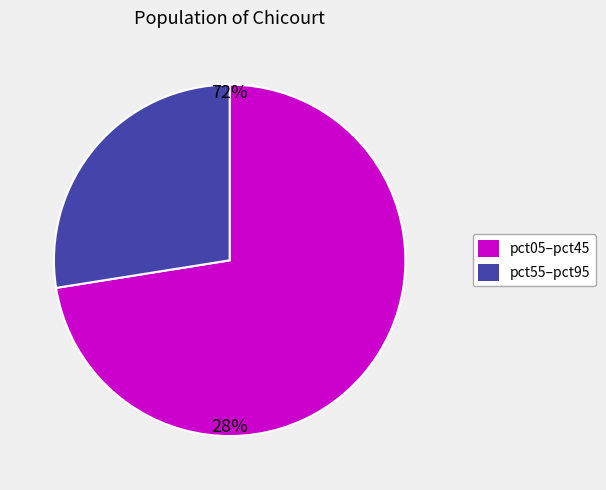

Is there any slice that represents more than half of the pie?

Yes